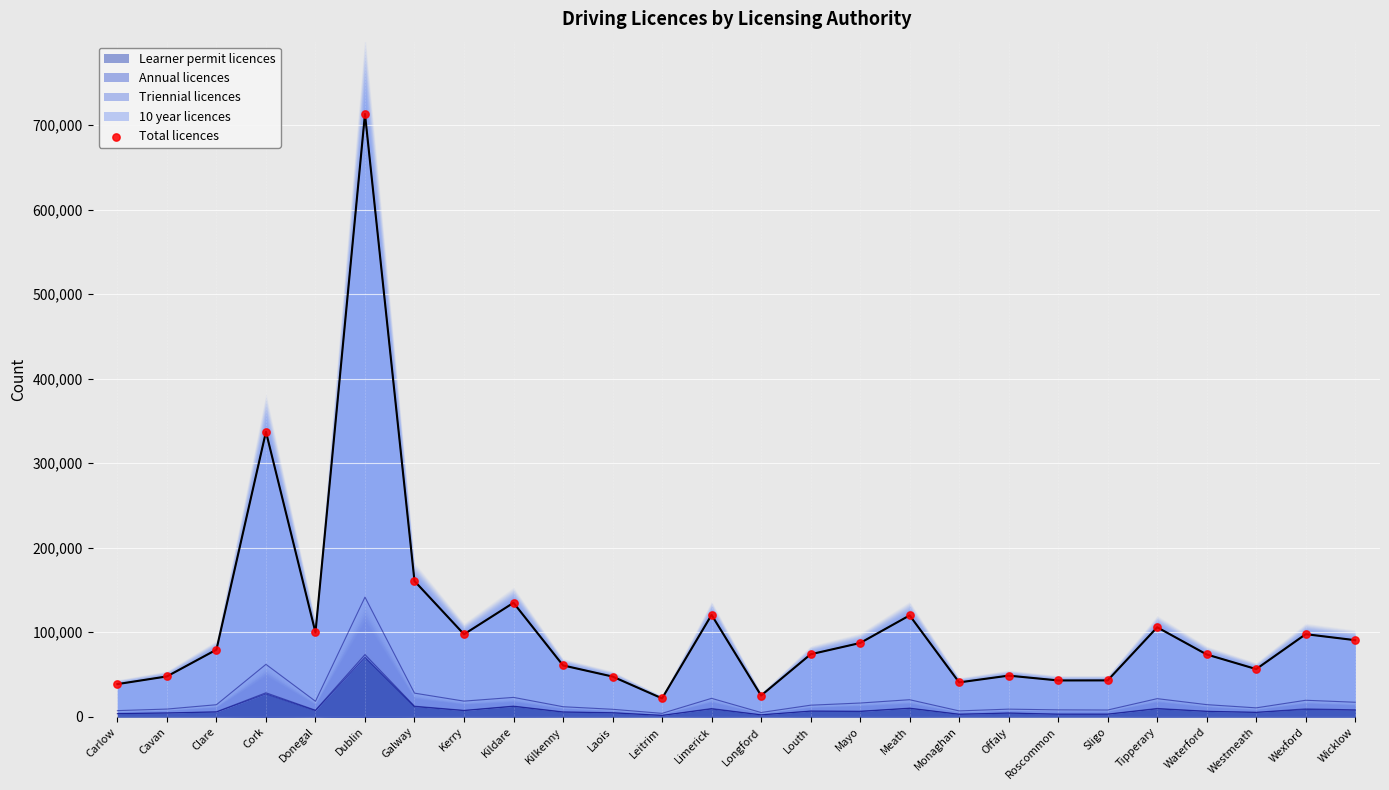

Between Cork and Galway, which is larger?

Cork